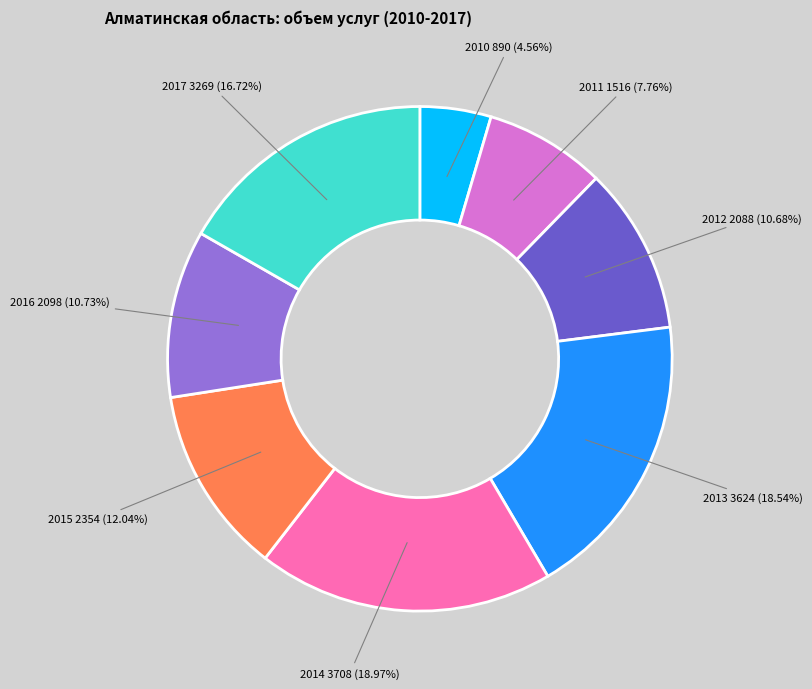

To the nearest percent, what is the difference between the 2016 and 2010 slice percentages?

6%